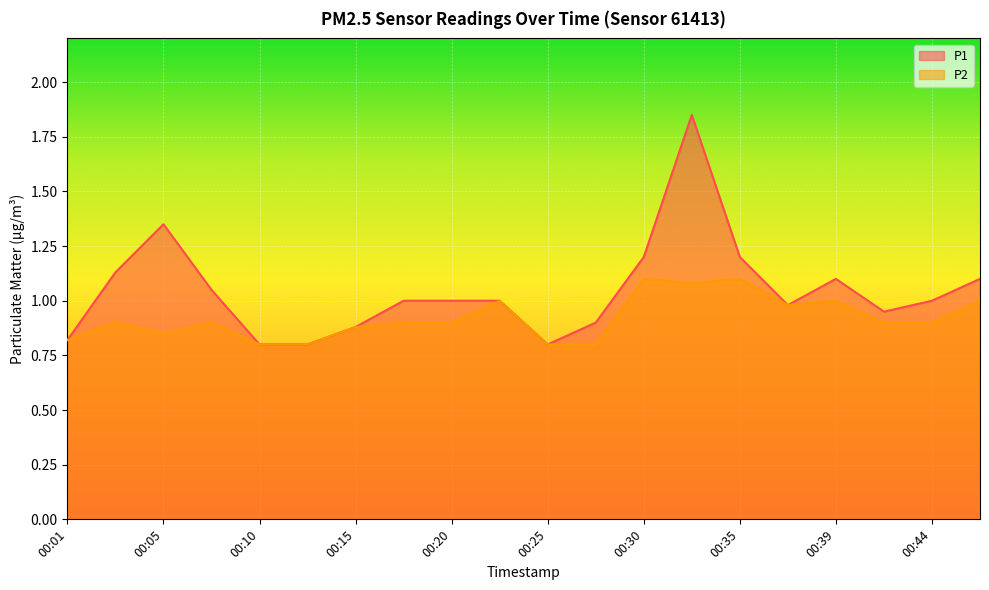

What is the value of the P1 point at the 7th from the left?

0.9